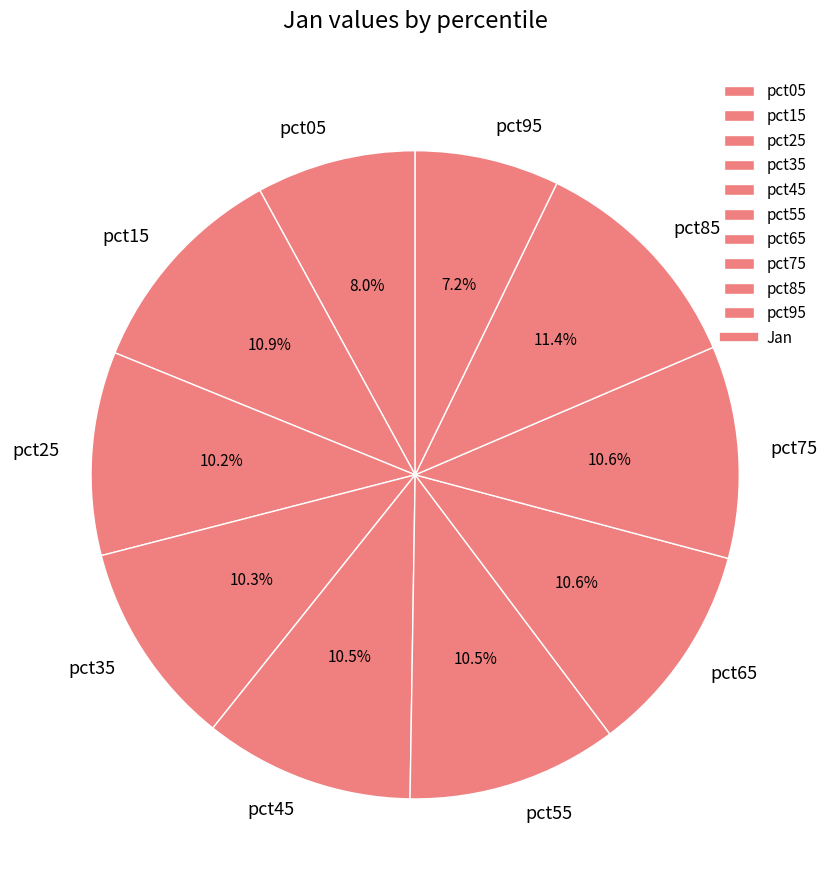

Is there a majority slice in this chart?

No